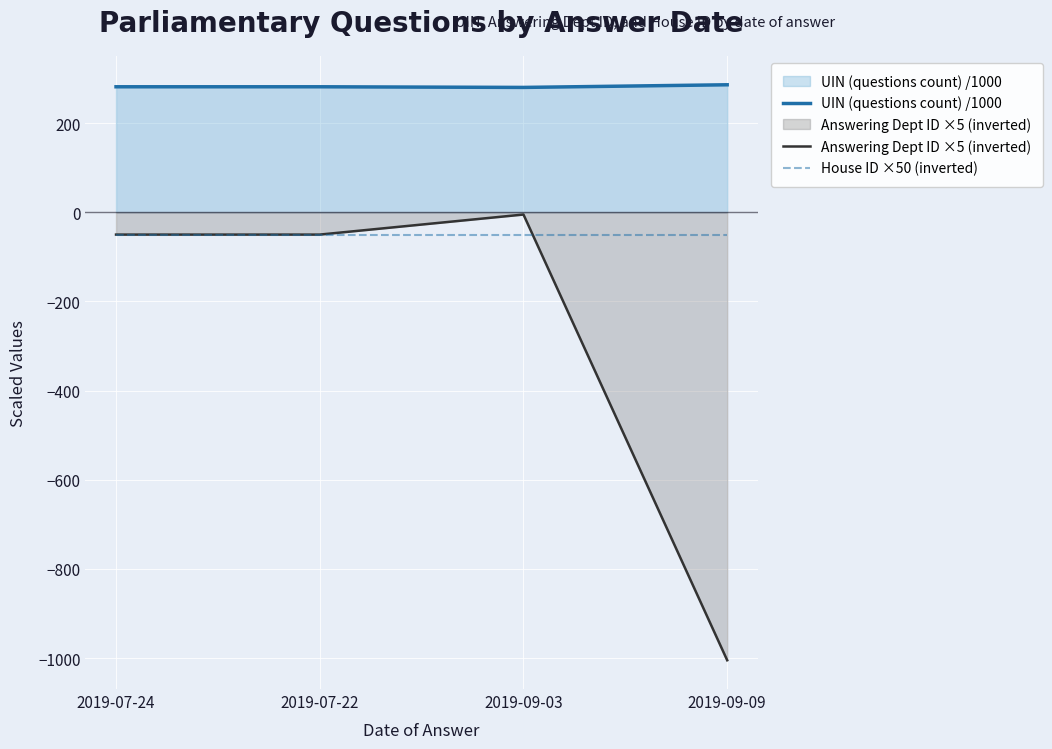

Is the value of House ID ×50 (inverted) at 2019-07-22 greater than the value of Answering Dept ID ×5 (inverted) at 2019-07-24?

No